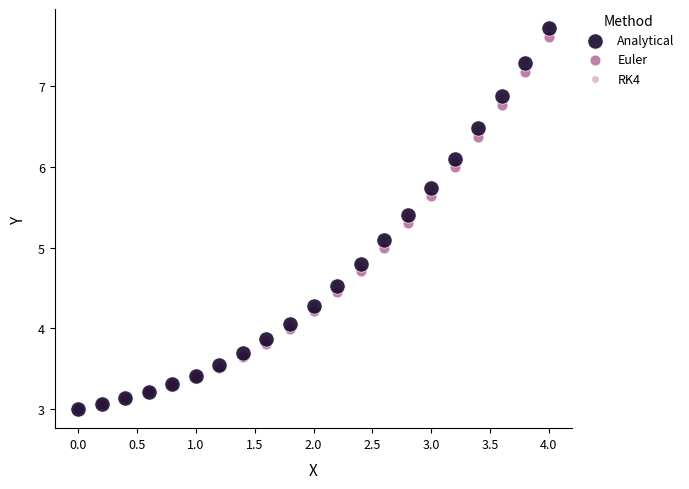

Which series has the largest Y range (max minus min)?

RK4